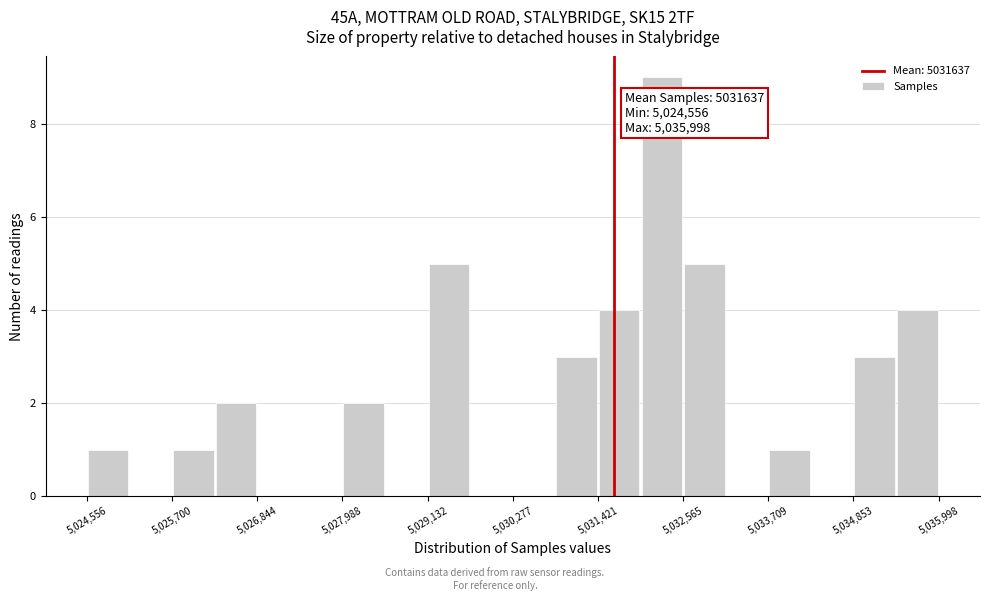

Read against the x-axis, roughly where is the centre of the tallest bar?

5032200